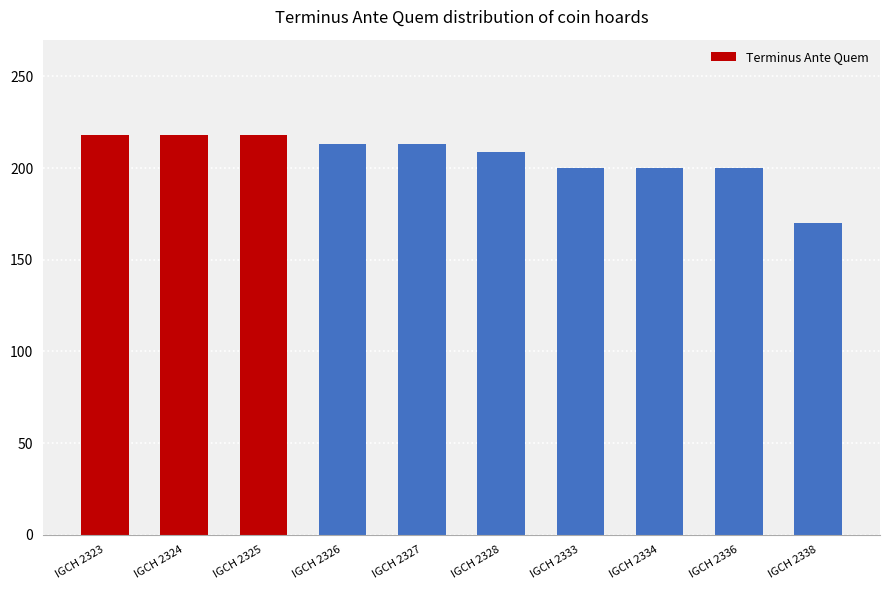

How many distinct data groups are displayed?

1